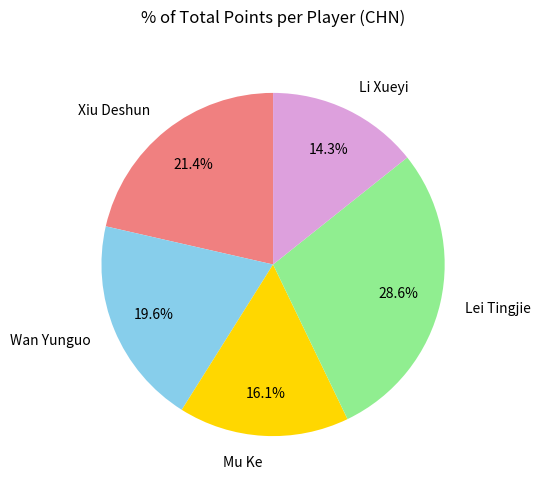

To the nearest percent, what portion does Lei Tingjie represent?

29%